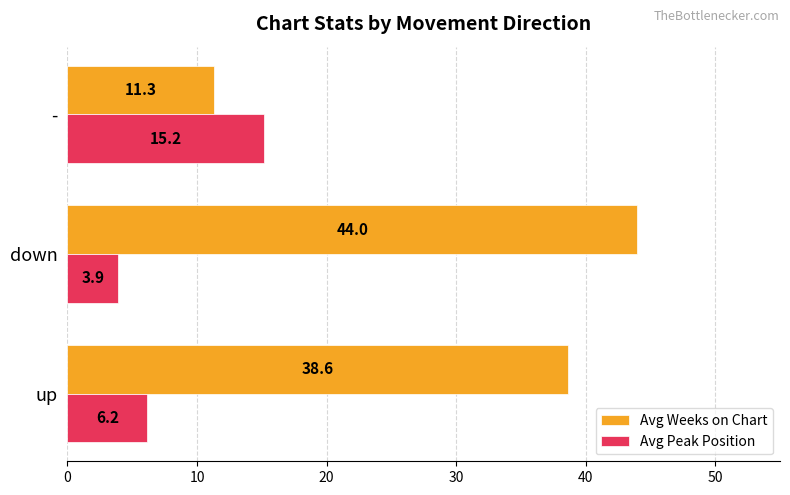

Read the Avg Weeks on Chart value at up.

38.6